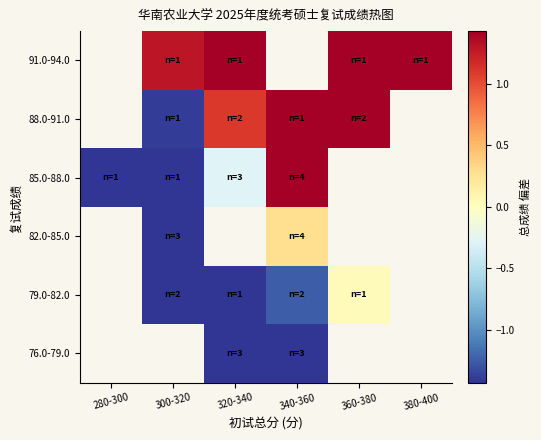

The value of 91.0-94.0 at 380-400 is 15.2. True or false?

False